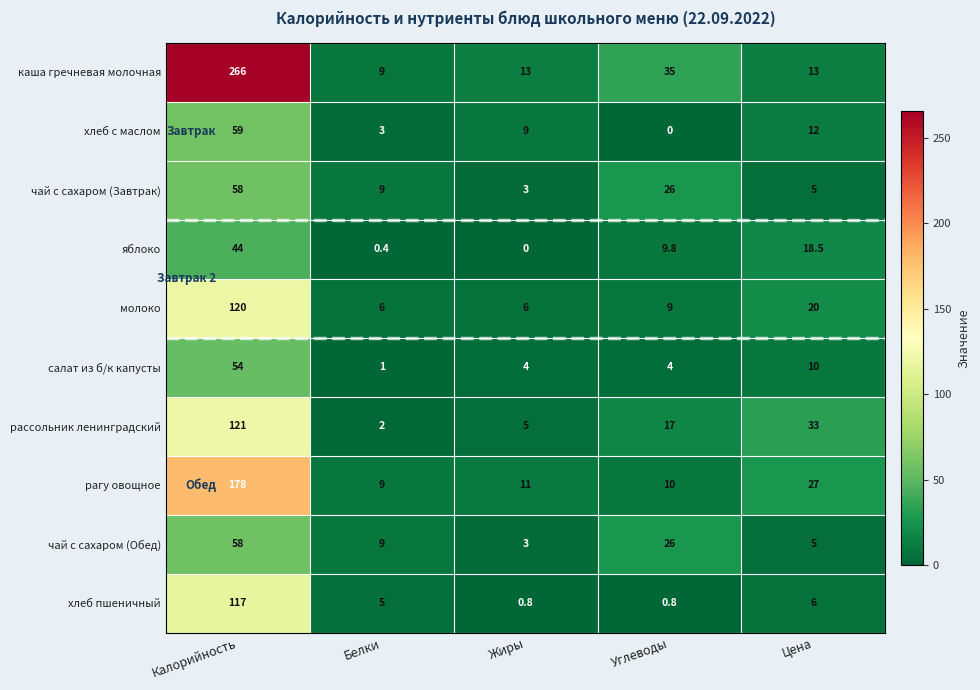

Rank the categories by чай с сахаром (Обед) value from lowest to highest.

Жиры, Цена, Белки, Углеводы, Калорийность